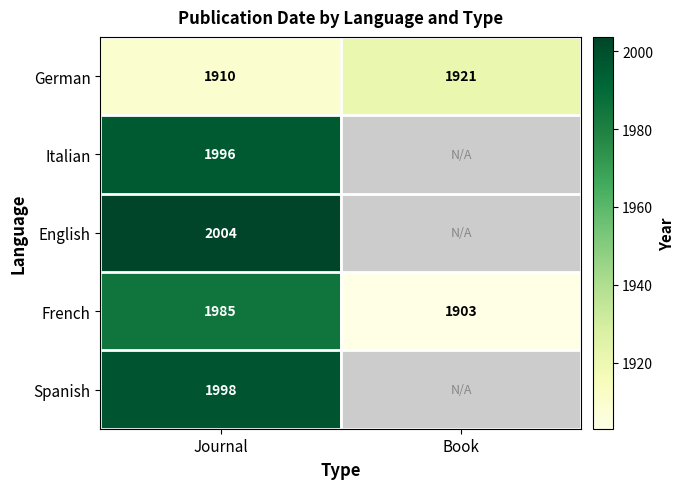

Which category has the lowest value in the French series?

Book